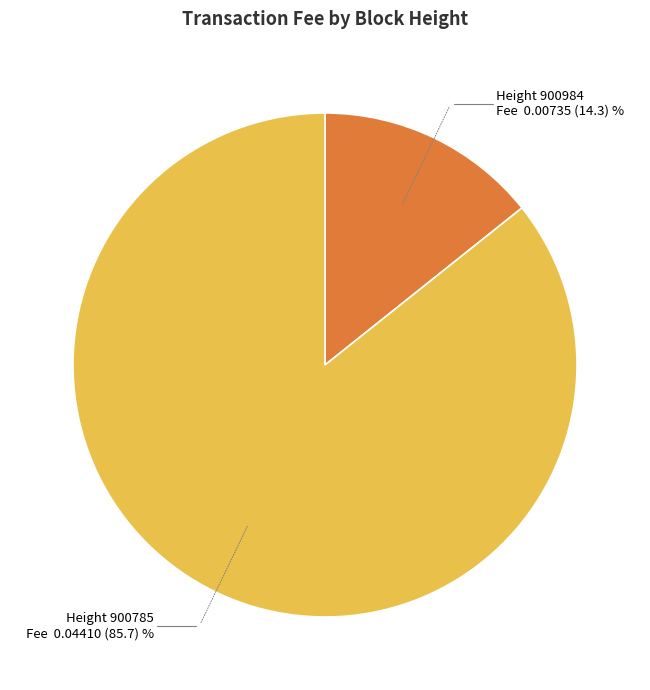

Is there any slice that represents more than half of the pie?

Yes